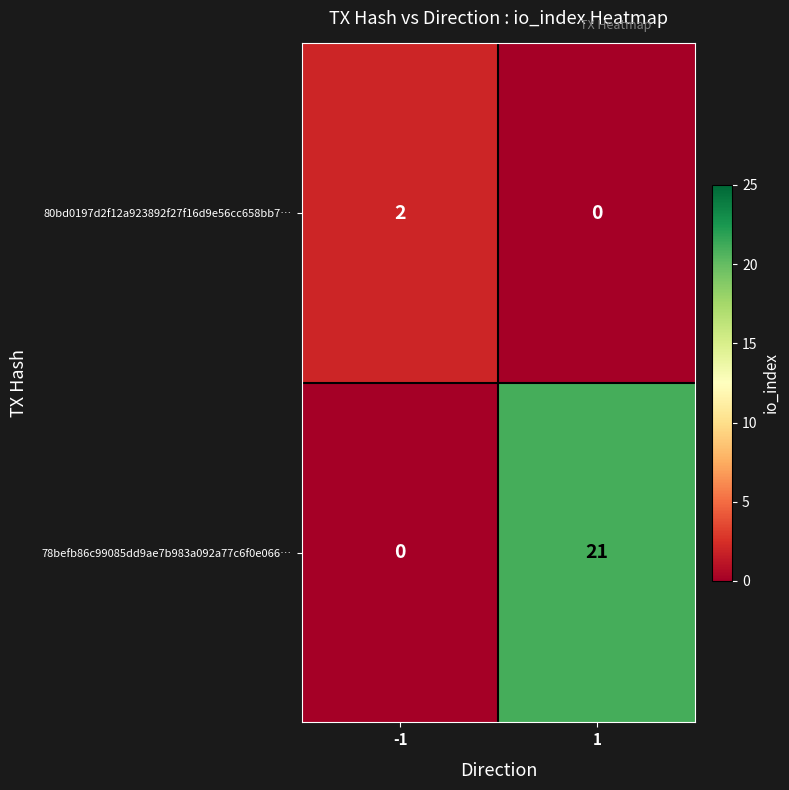

What is the sum of all 78befb86c99085dd9ae7b983a092a77c6f0e066… values?

21